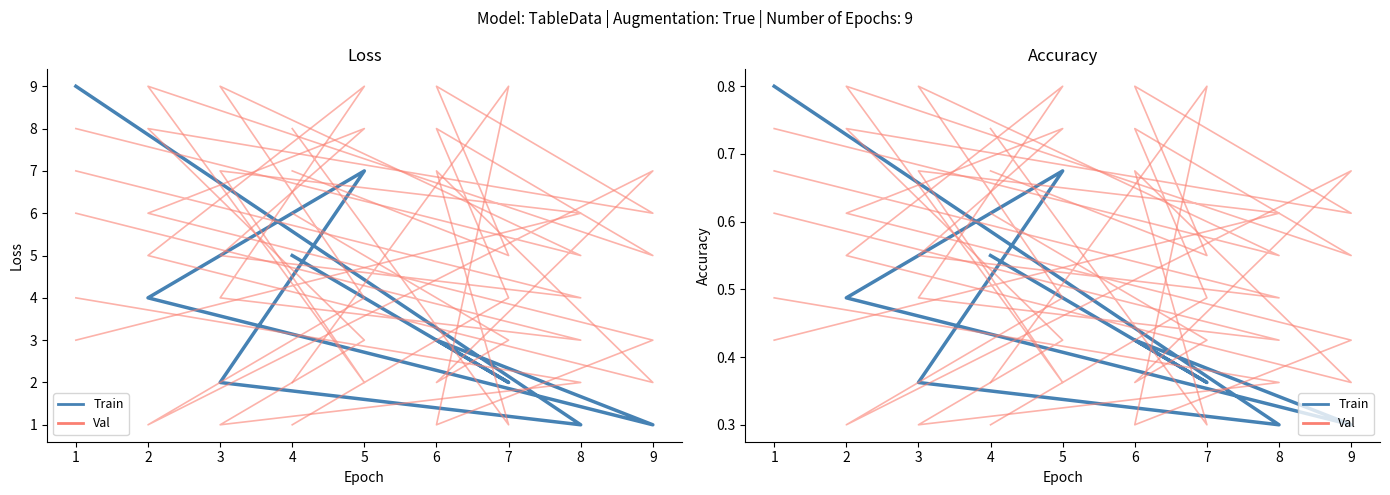

Count the Val (col_5) values in the range 0 to 1.

9